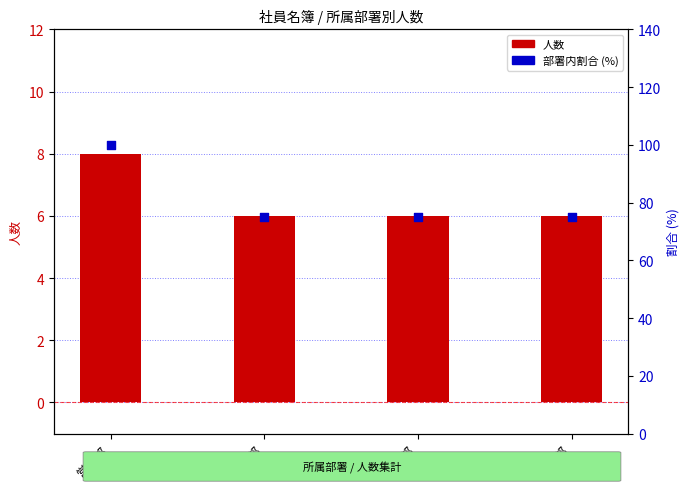

Approximately how many times larger is the value at 経理部 compared to 営業部?

0.8